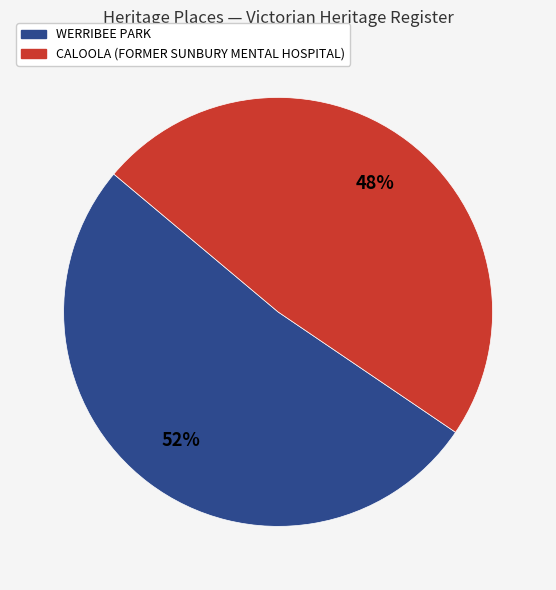

What is the ratio of the value at CALOOLA (FORMER SUNBURY MENTAL HOSPITAL) to the value at WERRIBEE PARK?

0.9